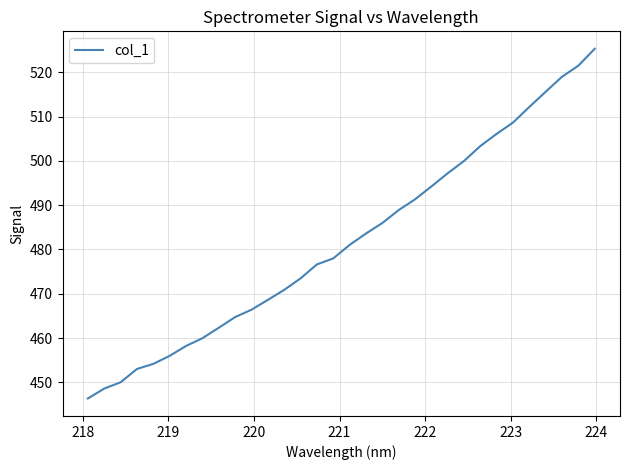

What is the maximum value shown in the chart?

525.3